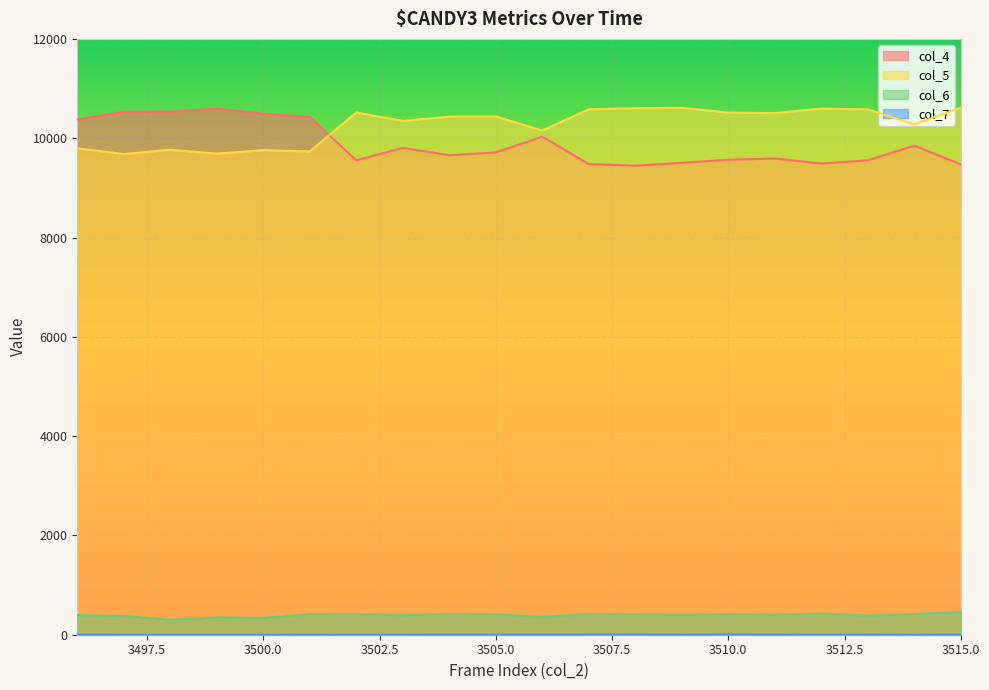

What are all the series names shown in the legend?

col_4, col_5, col_6, col_7